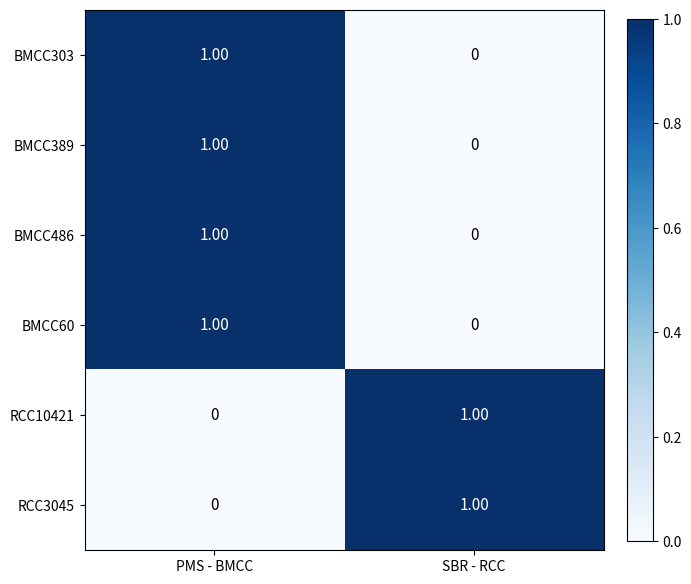

At which label is BMCC60 closest to 0?

SBR - RCC